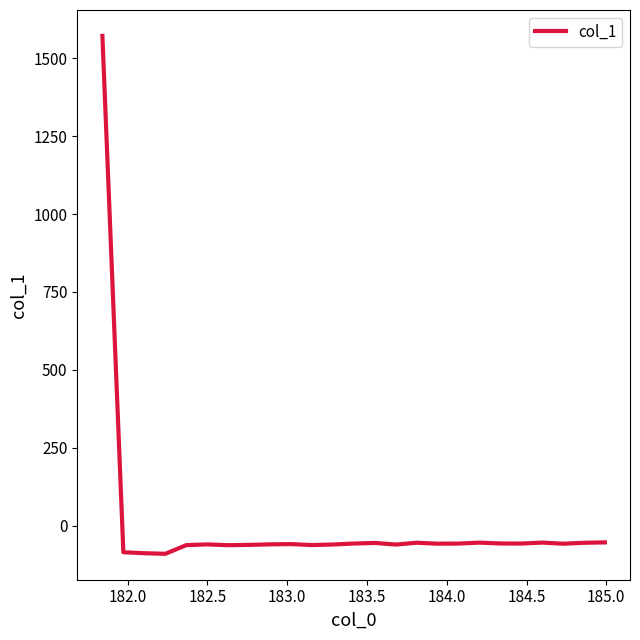

What is the maximum value shown in the chart?

1571.4